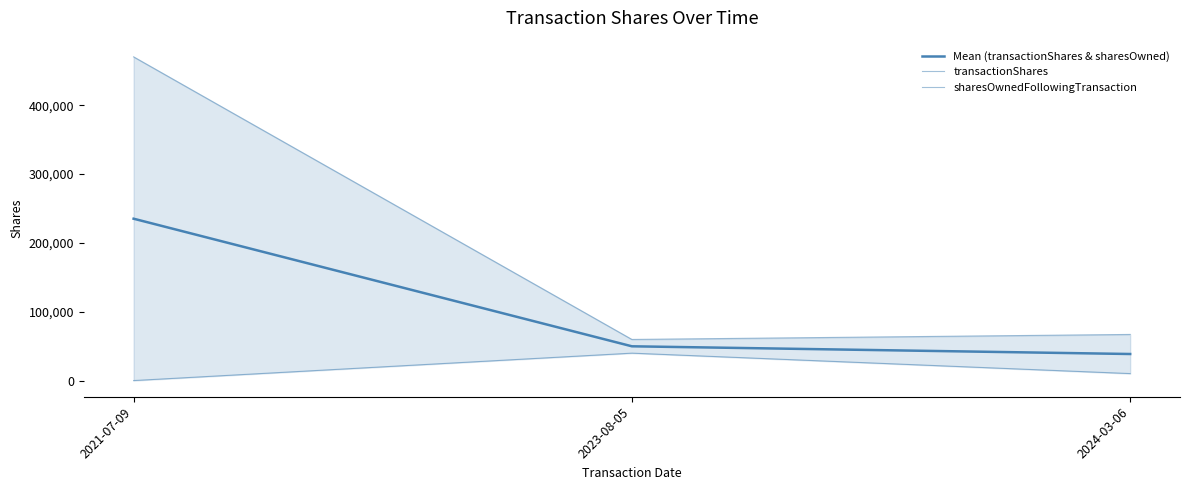

Is it true that sharesOwnedFollowingTransaction equals 15297.4 at 2024-03-06?

False